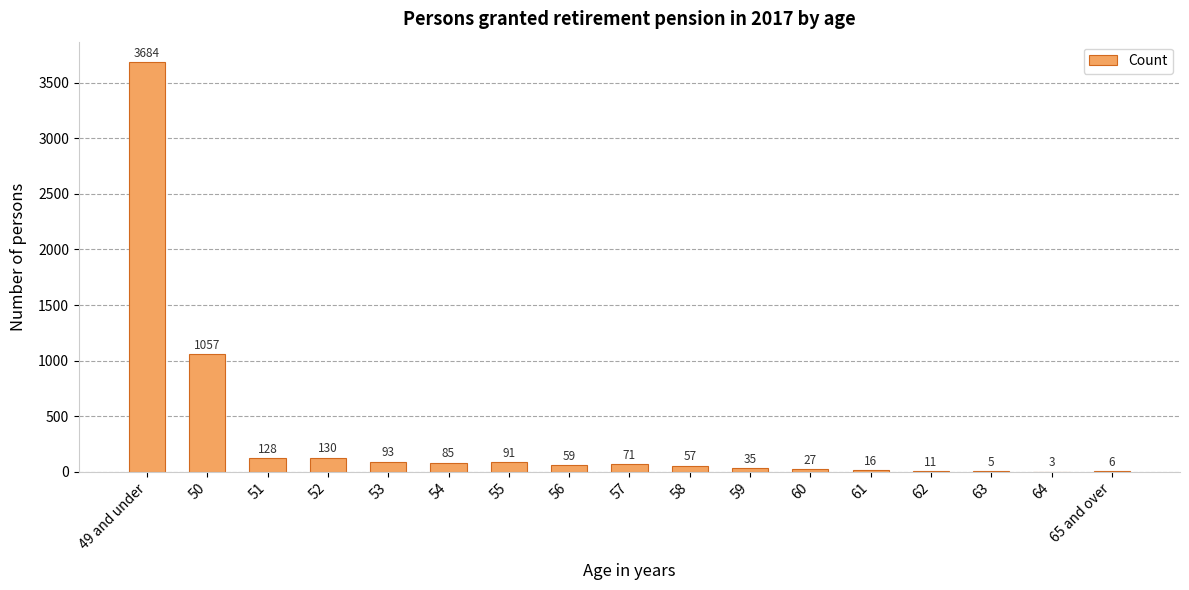

Are the bars grouped side by side (vs. stacked)?

No